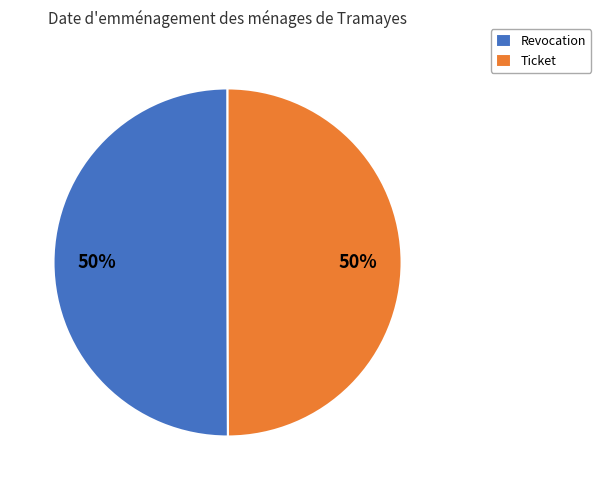

To the nearest percent, what portion does Revocation represent?

50%